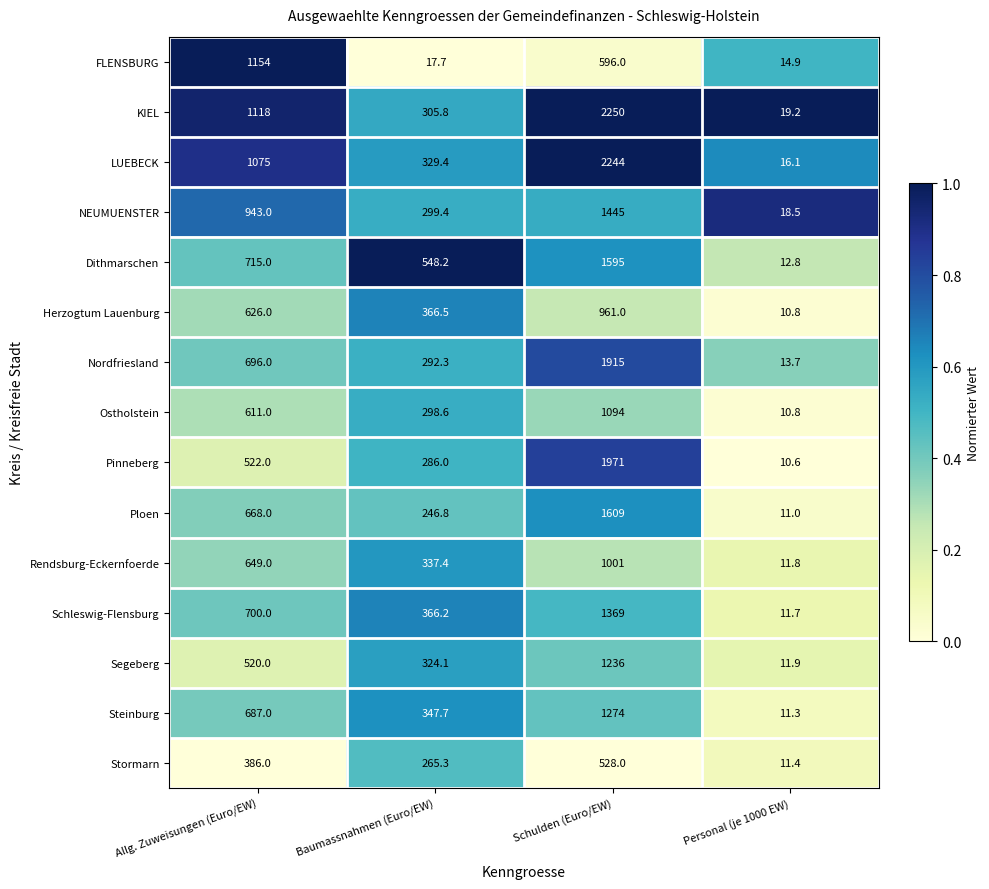

At which category is the sum across all series the highest?

Schulden (Euro/EW)